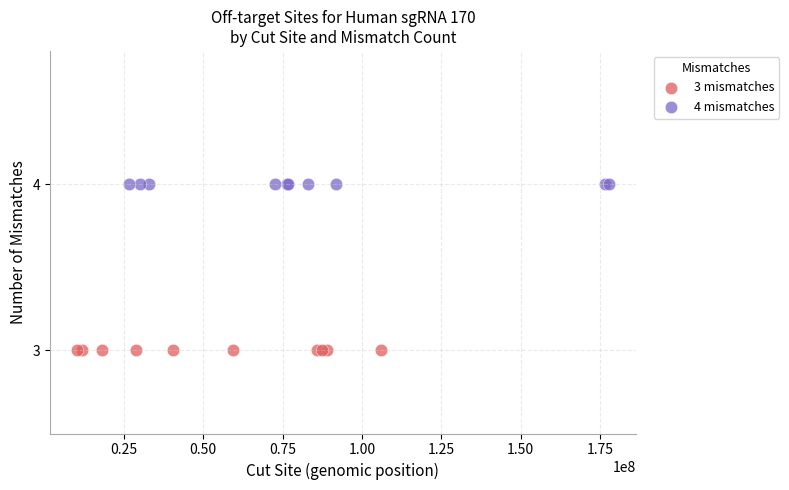

Which series contains the lowest Y value?

3 mismatches